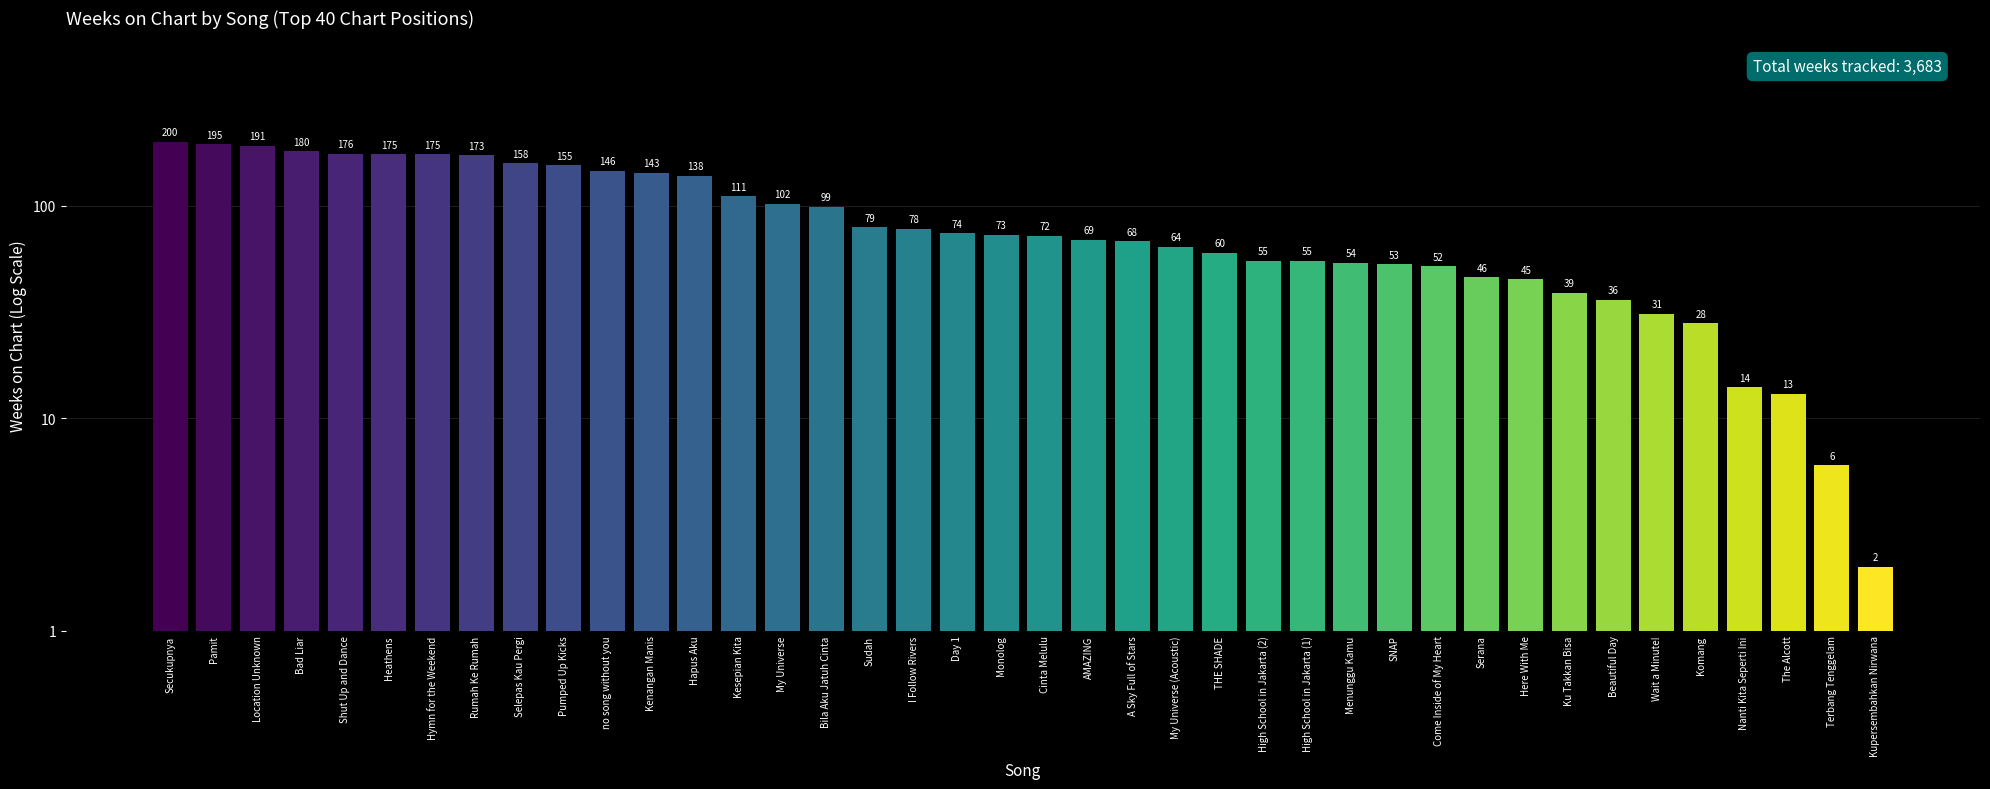

Count the number of data series in this chart.

1